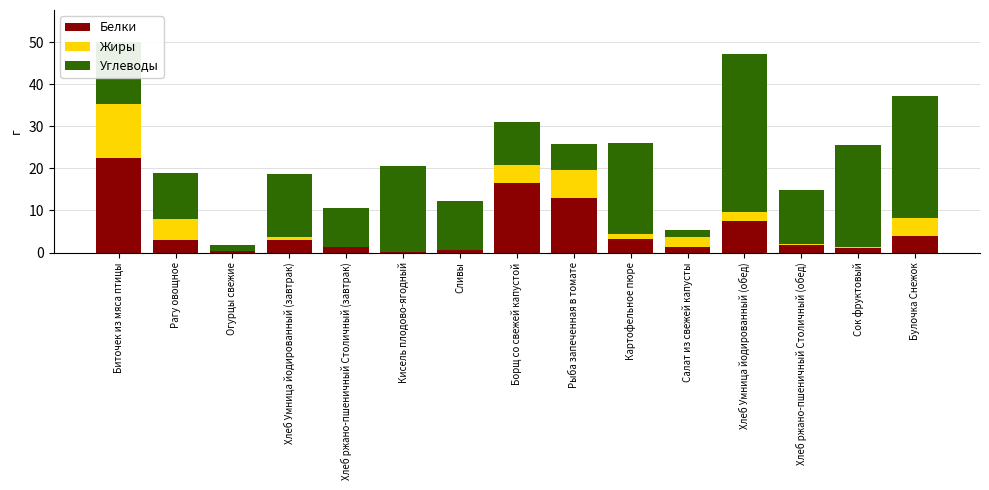

How many series are shown in this chart?

3